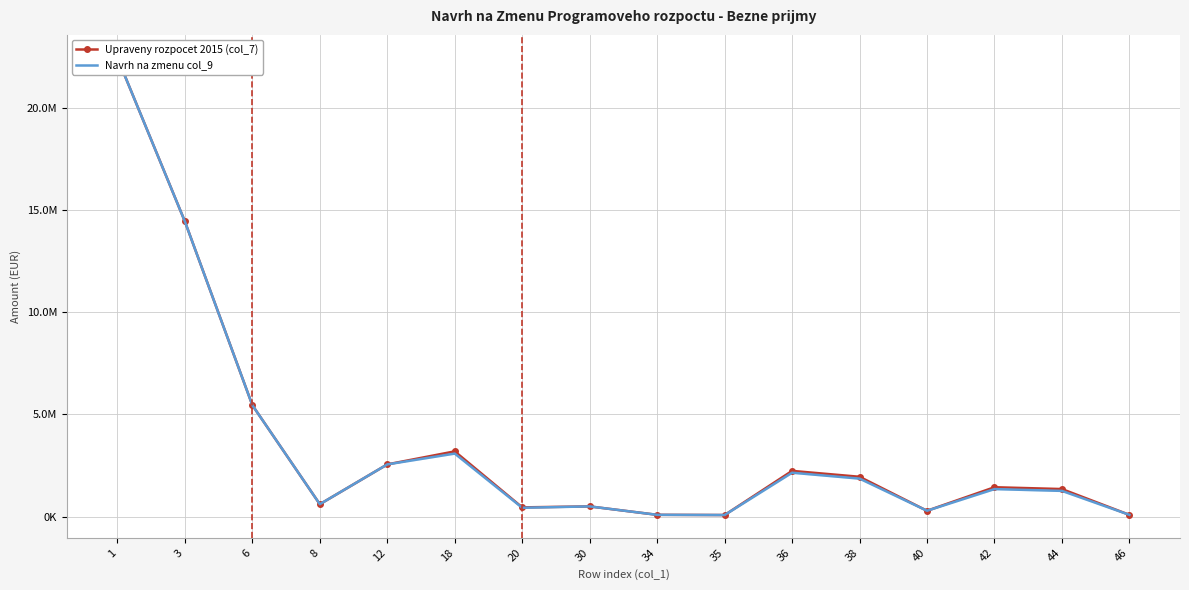

What is the difference between the highest and lowest values at 20?

19000